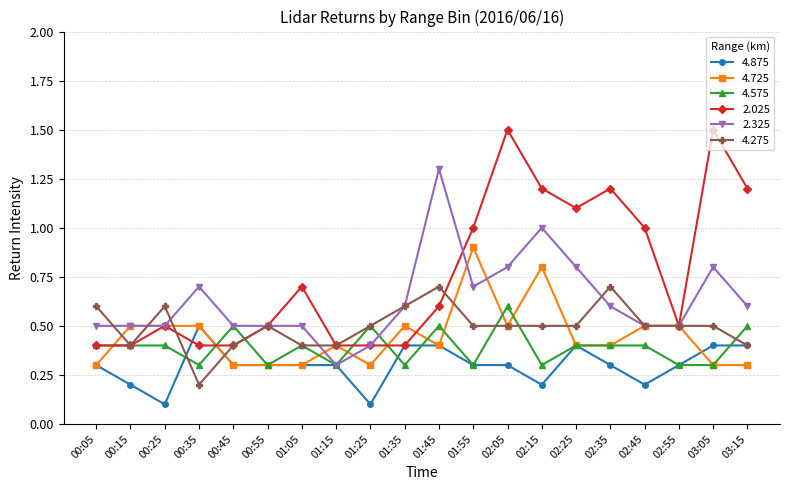

True or false: 2.025 has more than 2 points higher than both neighbors.

True